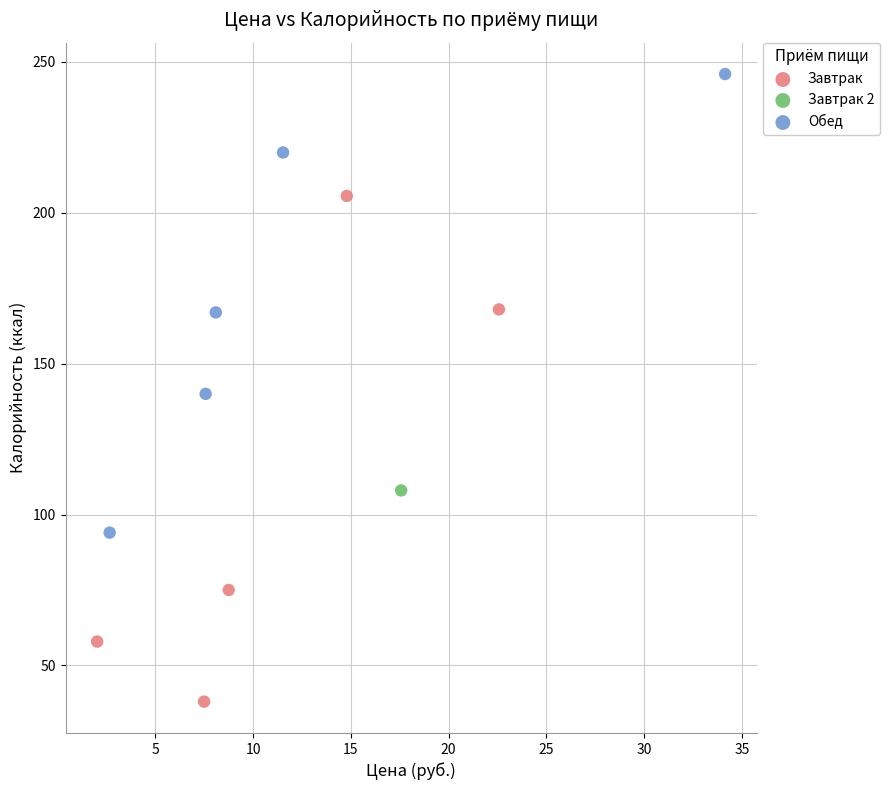

Which series contains the highest Y value?

Обед